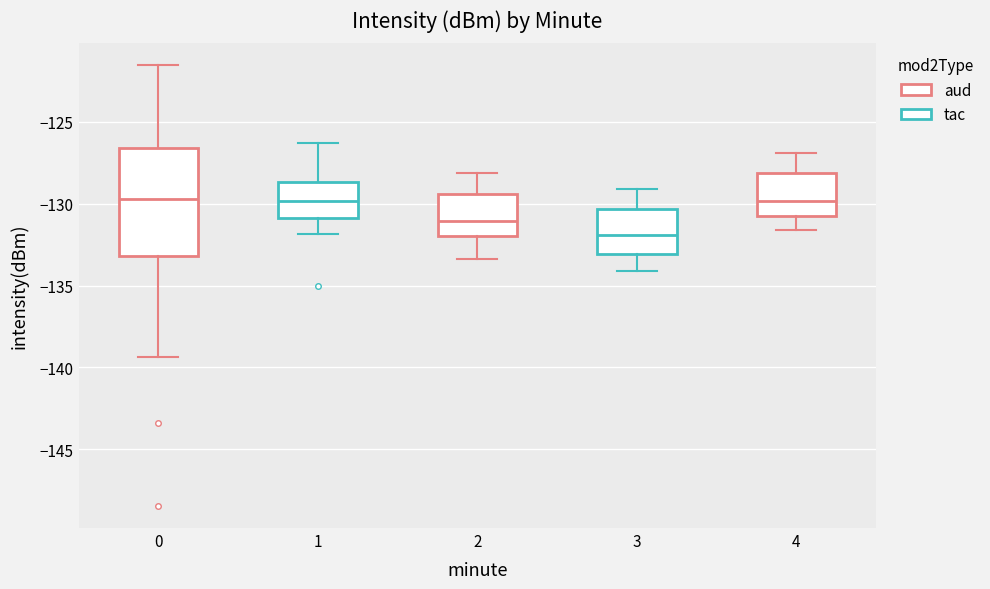

Comparing the boxes themselves (not the whiskers), which one is the tallest?

0